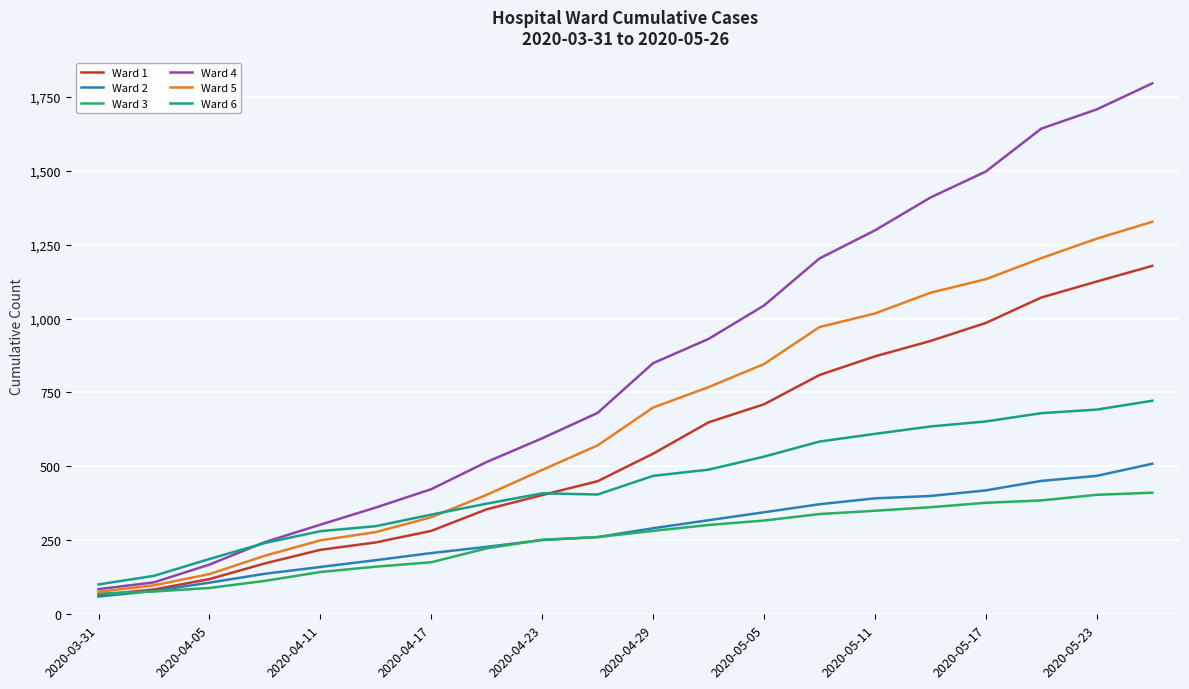

What is the highest value of the Ward 6 series?

722